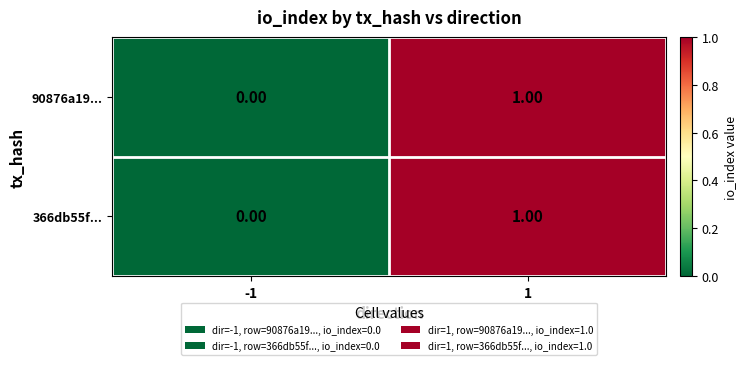

List the labels in order of 366db55f... value, largest first.

1, -1